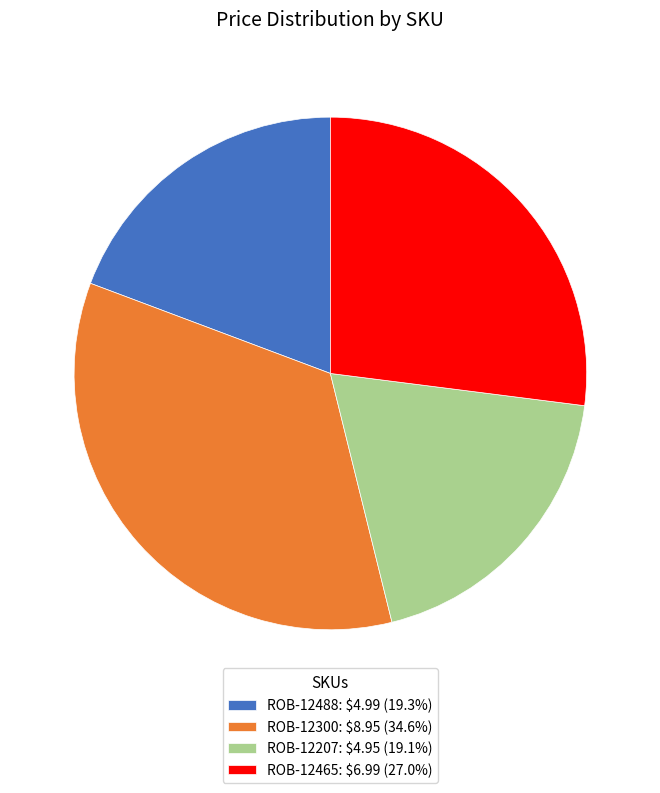

Does any single category account for the majority?

No